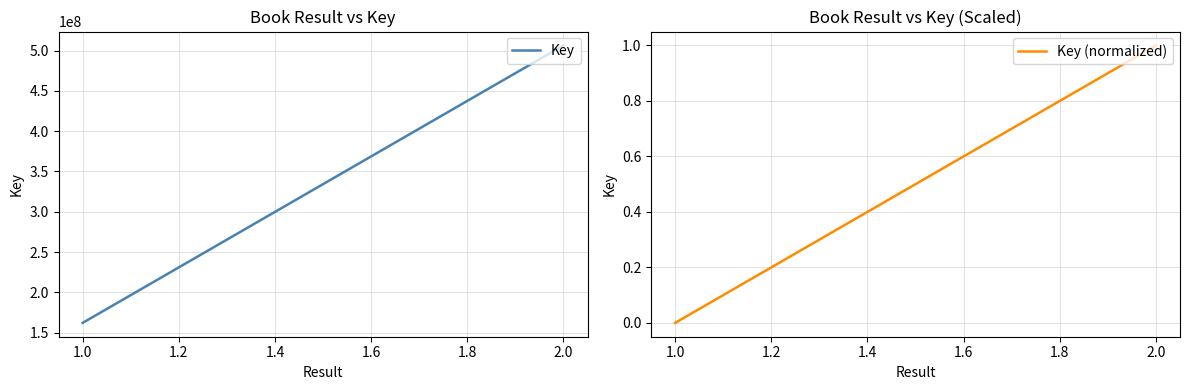

What is the value of the Key point at the 2nd from the left?

506584066